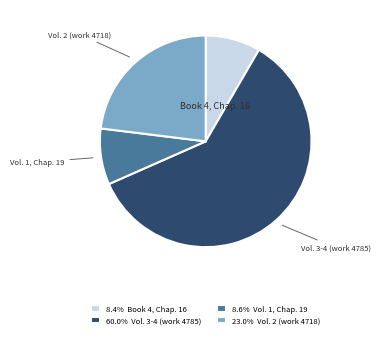

Between Book 4, Chap. 16 and Vol. 2 (work 4718), which is larger?

Vol. 2 (work 4718)